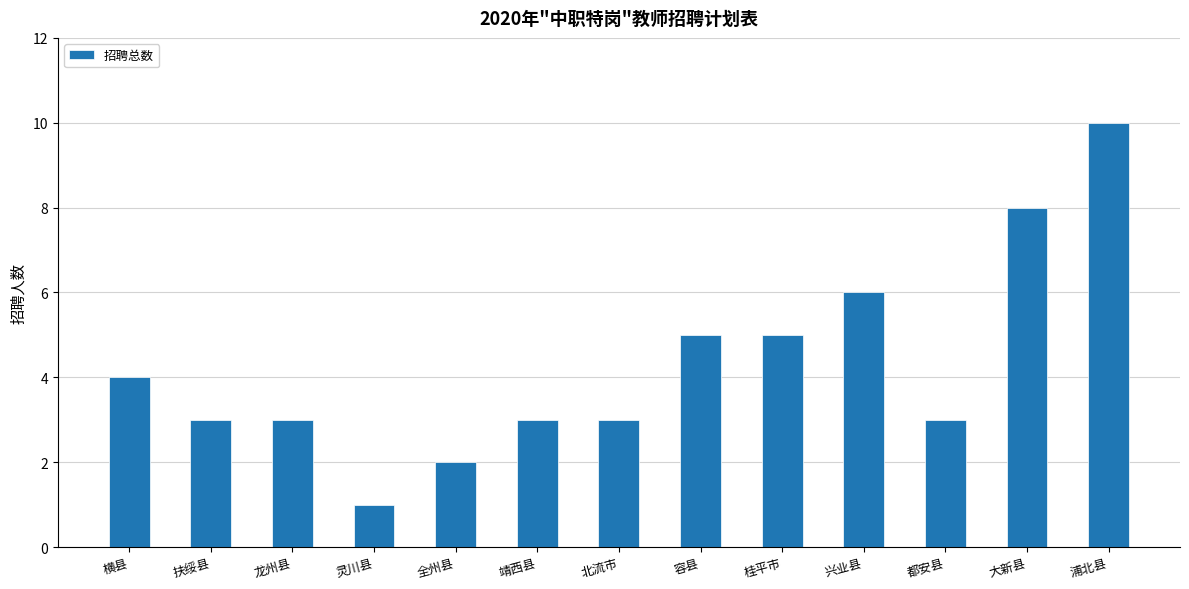

True or false: the data shows 8 at 大新县.

True